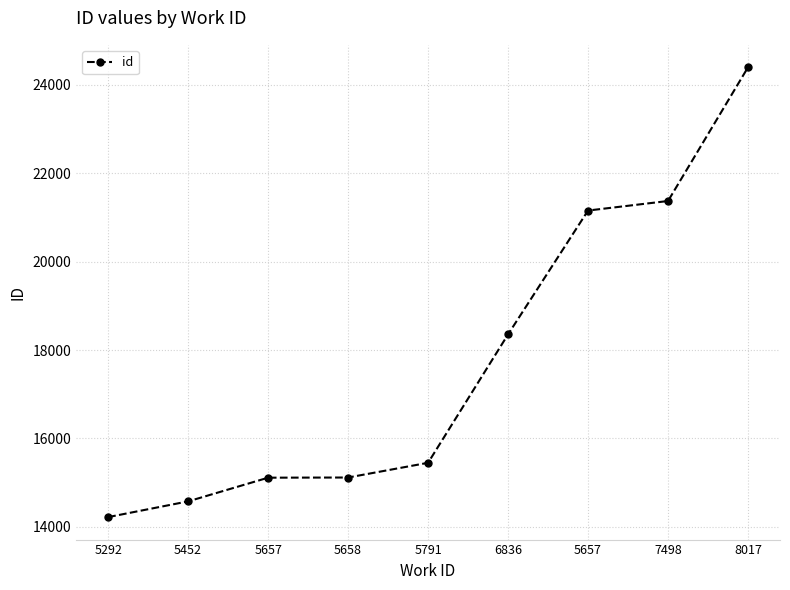

How many lines are shown in the chart?

1